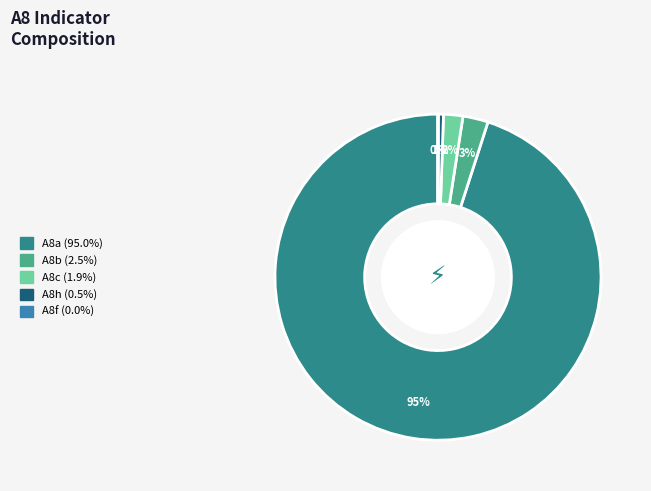

Which has a higher value, A8h or A8b?

A8b